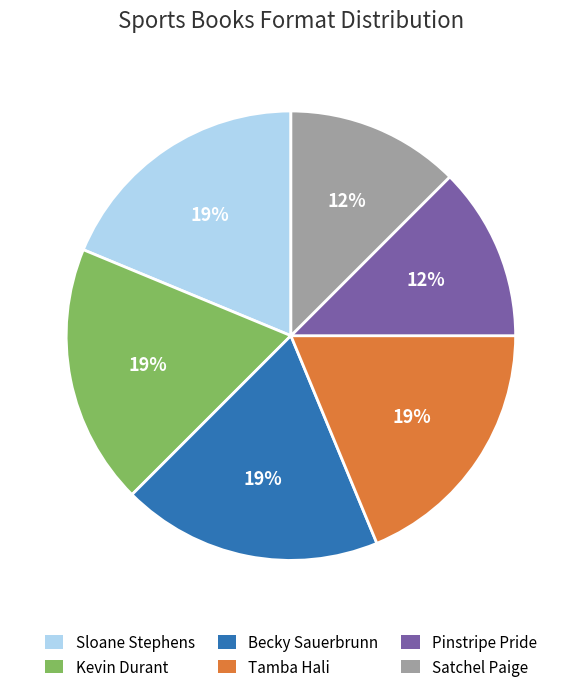

The Tamba Hali slice represents 11% of the pie. True or false?

False